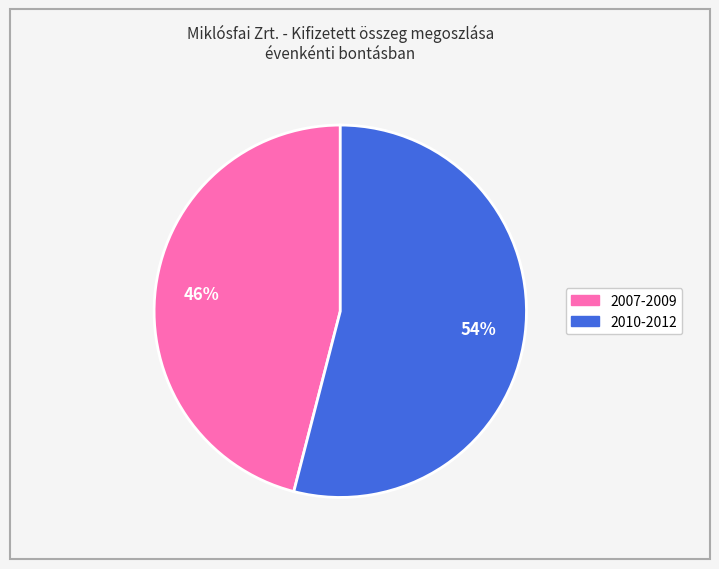

Does any single category account for the majority?

Yes